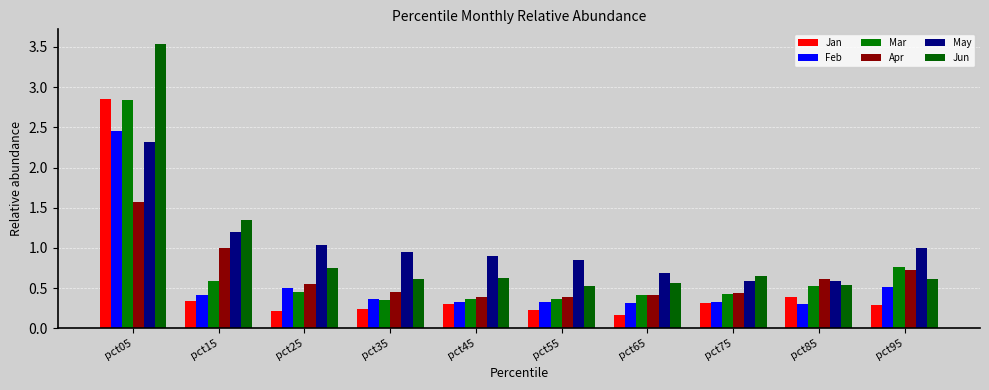

The Feb series shows 0.3 at pct75. True or false?

True